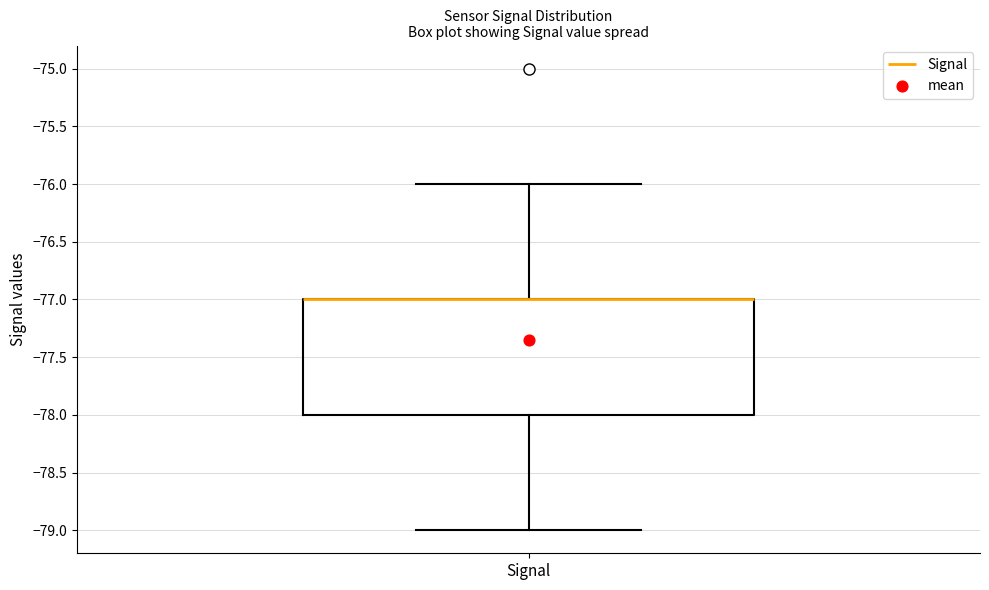

Where does the lower whisker of the box for Signal end on the y-axis? The values are not printed on the chart, so give them approximately, as read against the axis.

-79